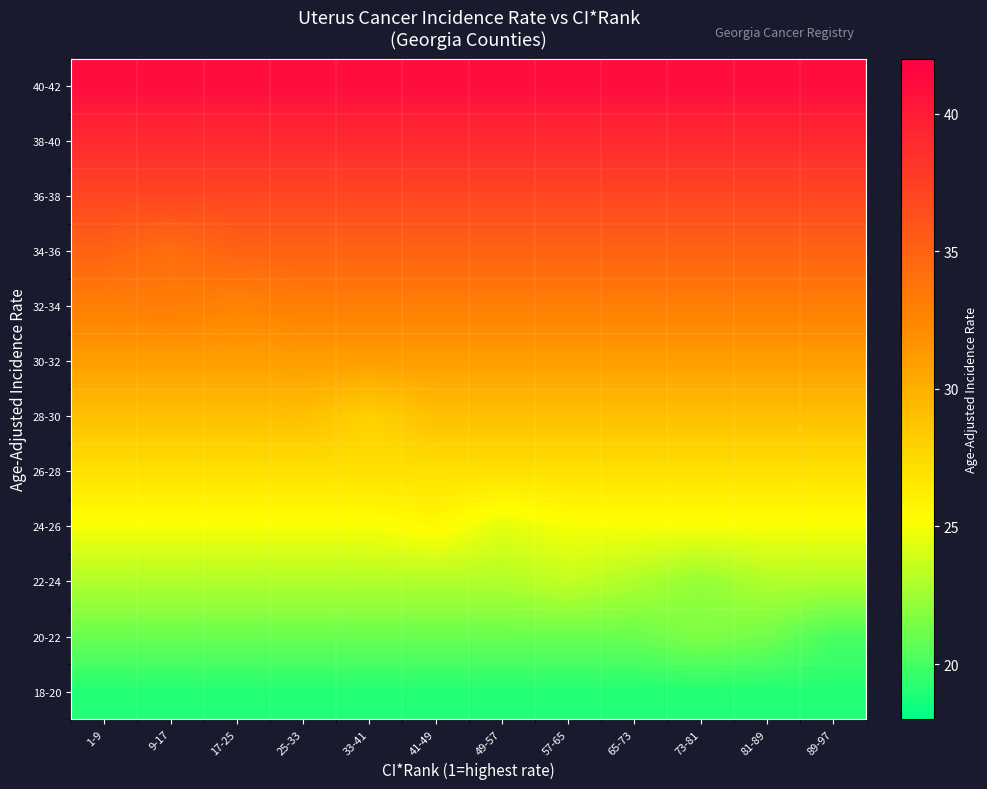

What is the difference between the highest and lowest values at 17-25?

22.0